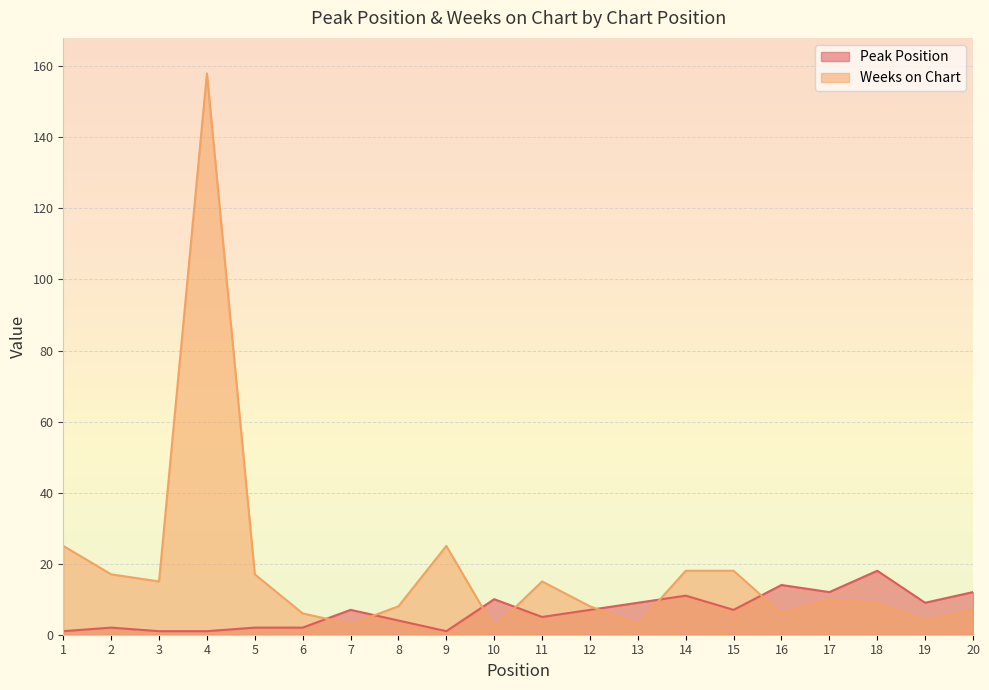

Which category has the highest value in the Peak Position series?

18